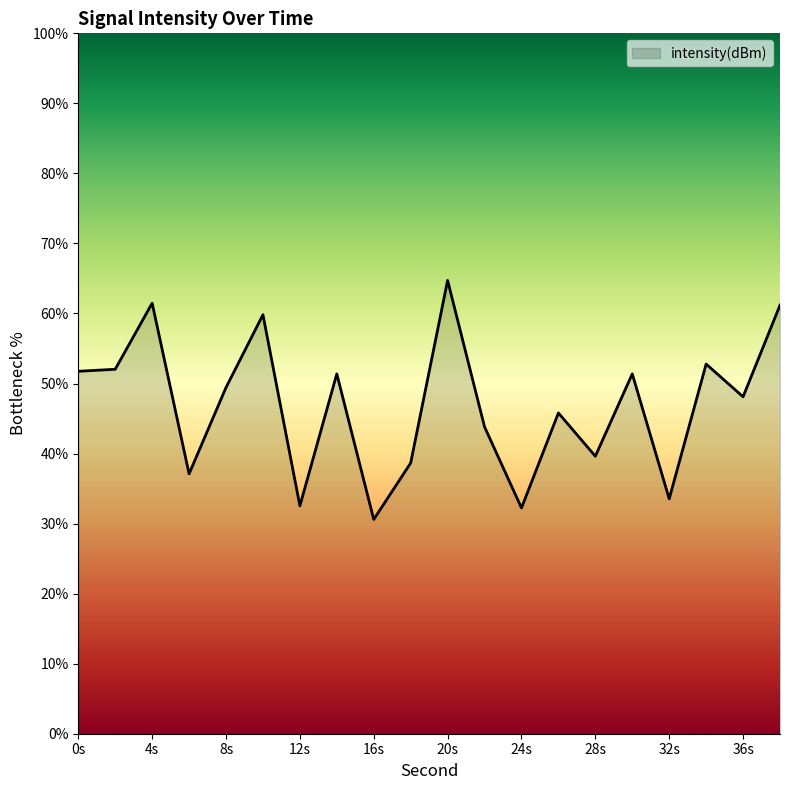

How many values exceed 49?

10